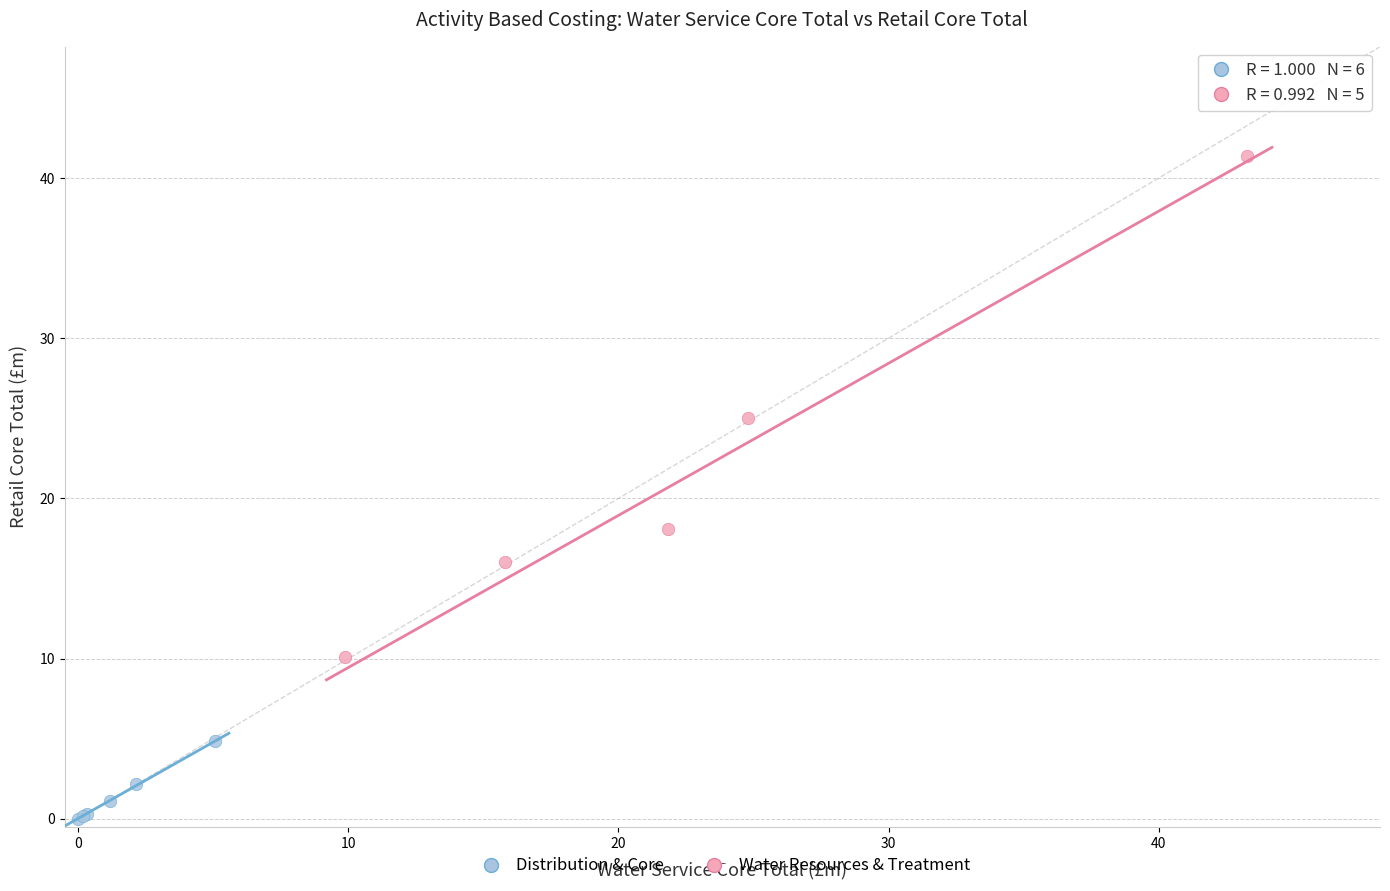

Which series contains the lowest Y value?

Distribution & Core